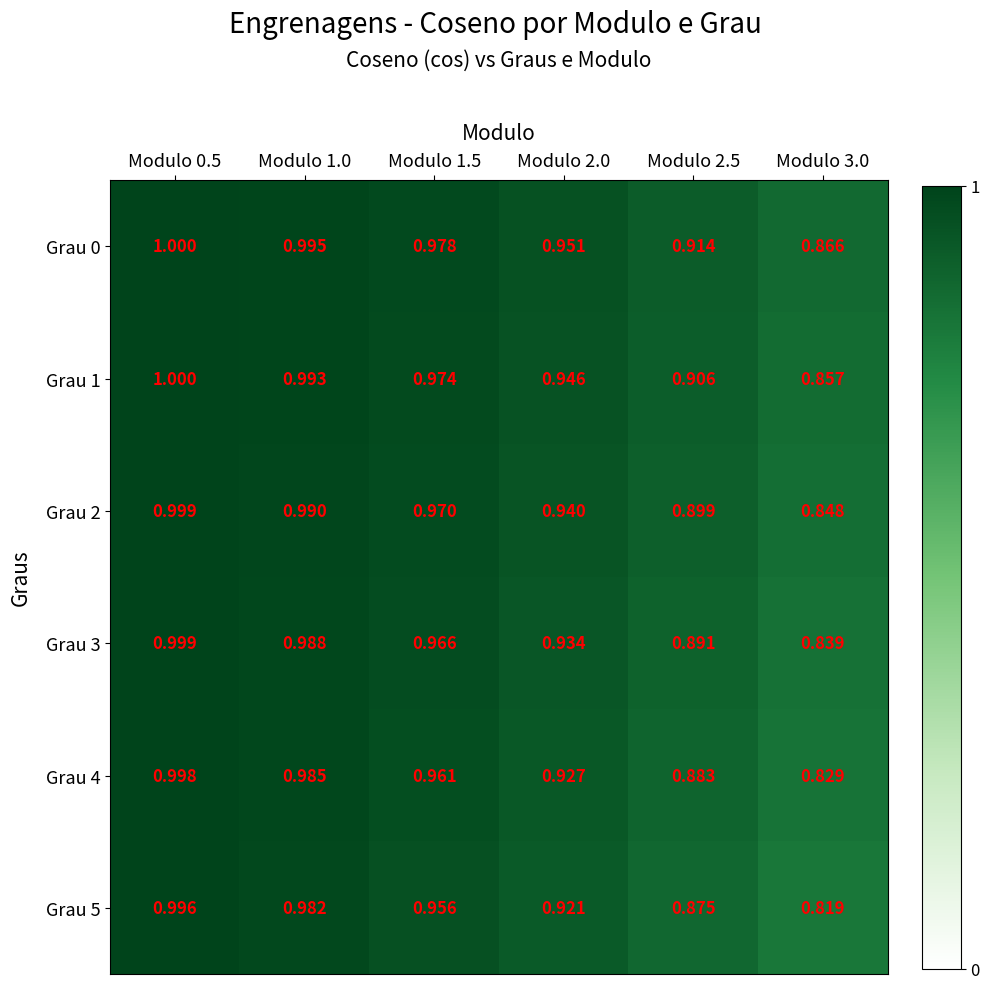

How many series are shown in this chart?

6